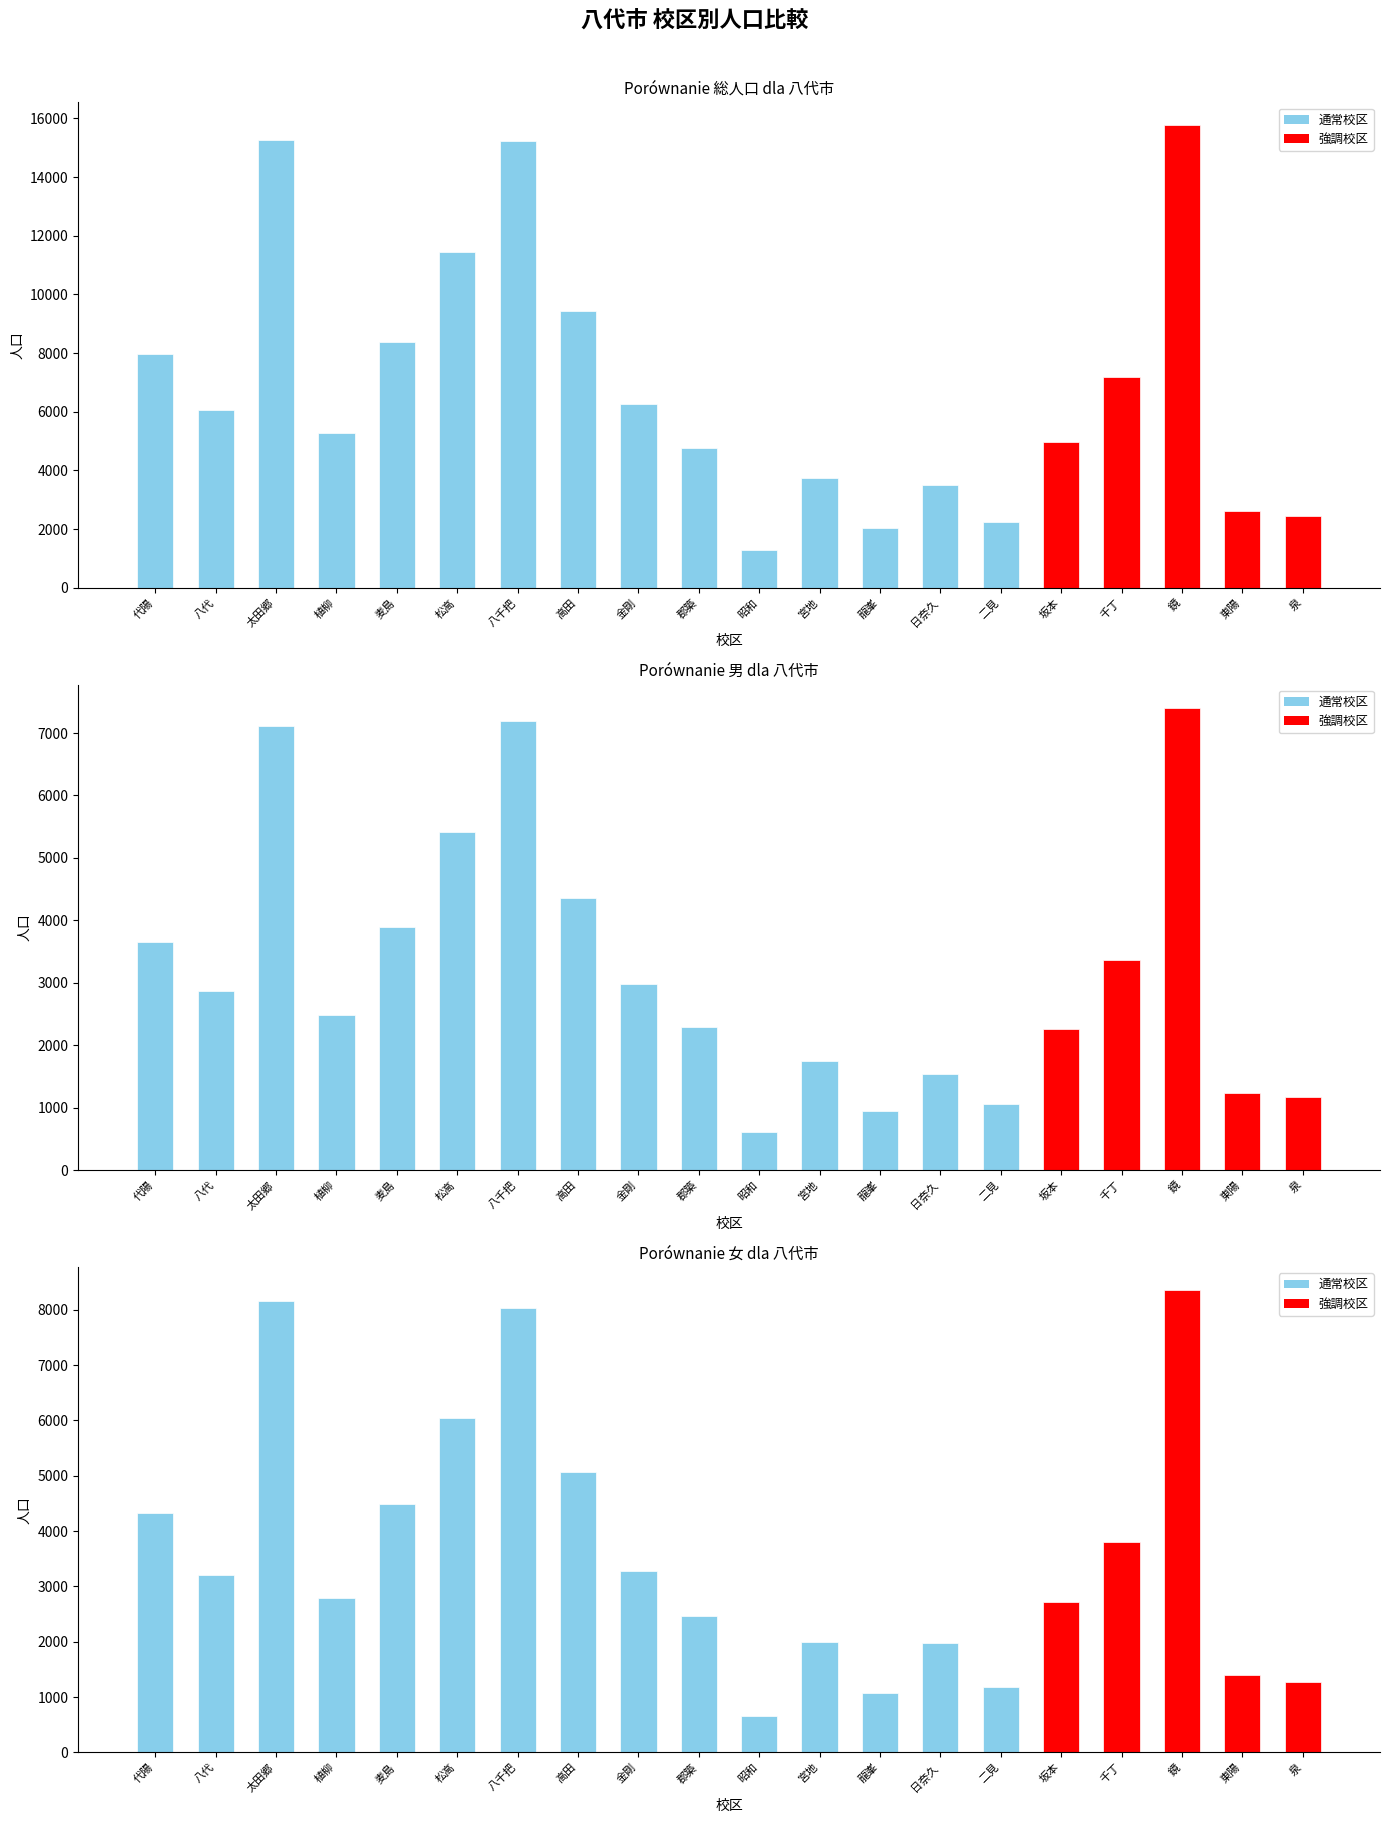

Rank the series at 八代 from lowest to highest value.

男, 女, 総人口